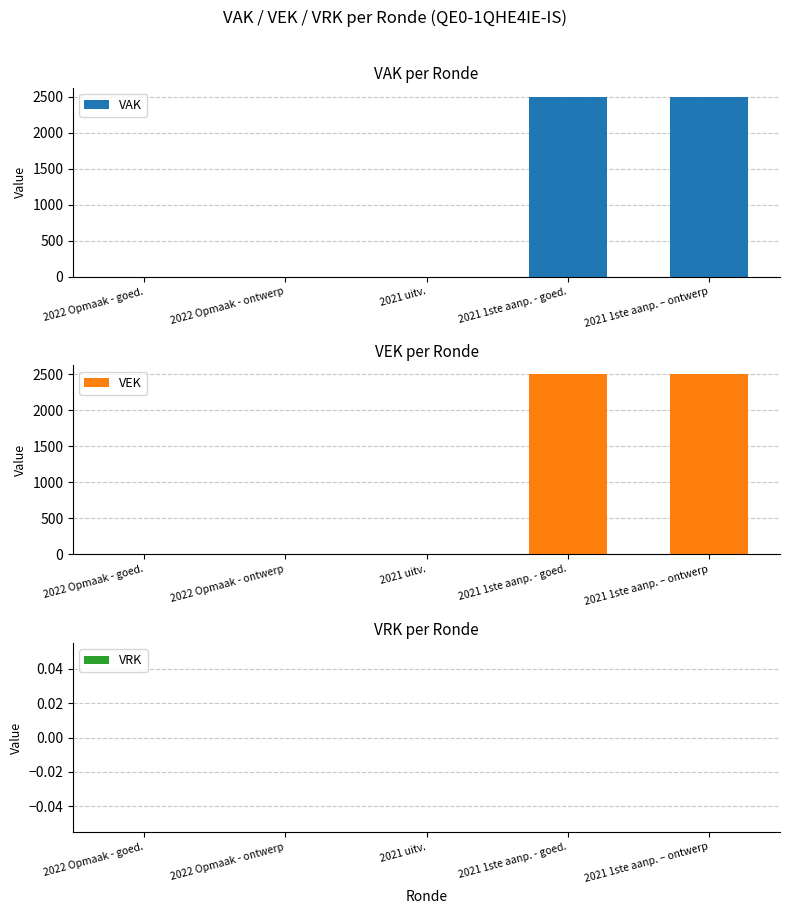

Between 2022 Opmaak - goed. and 2021 1ste aanp. - goed., which series saw the biggest shift?

VAK